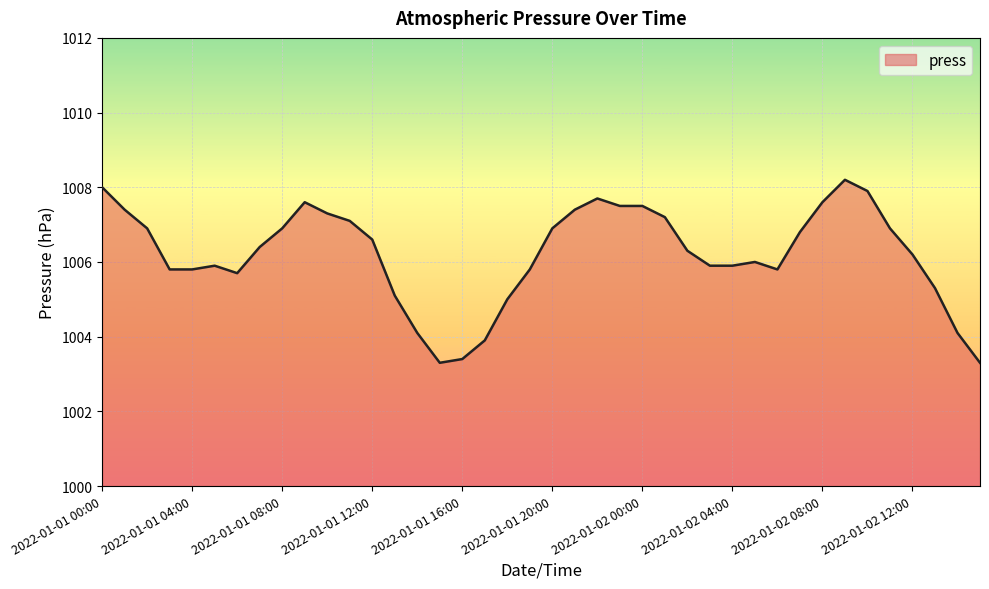

What is the minimum value shown in the chart?

1003.3